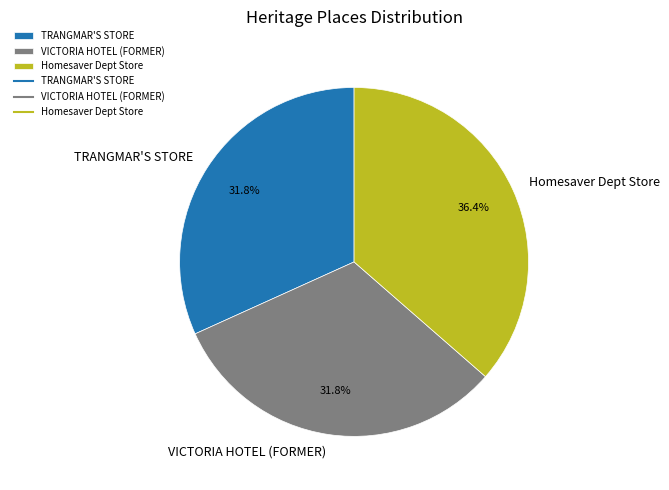

To the nearest percent, what is the difference between the largest and smallest slice percentages?

5%